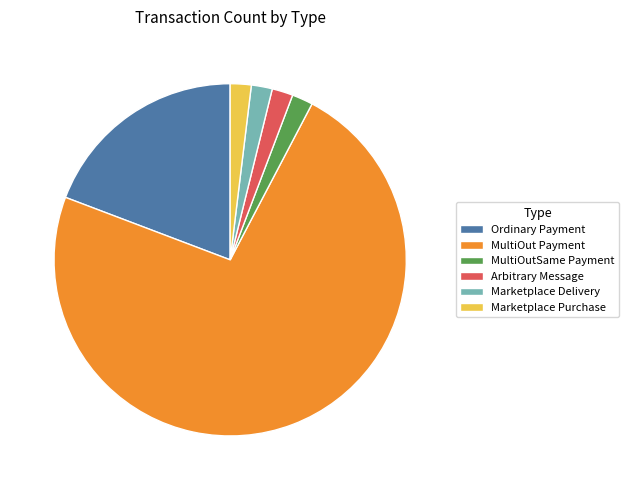

What is the ratio of the value at MultiOut Payment to the value at Arbitrary Message?

38.0